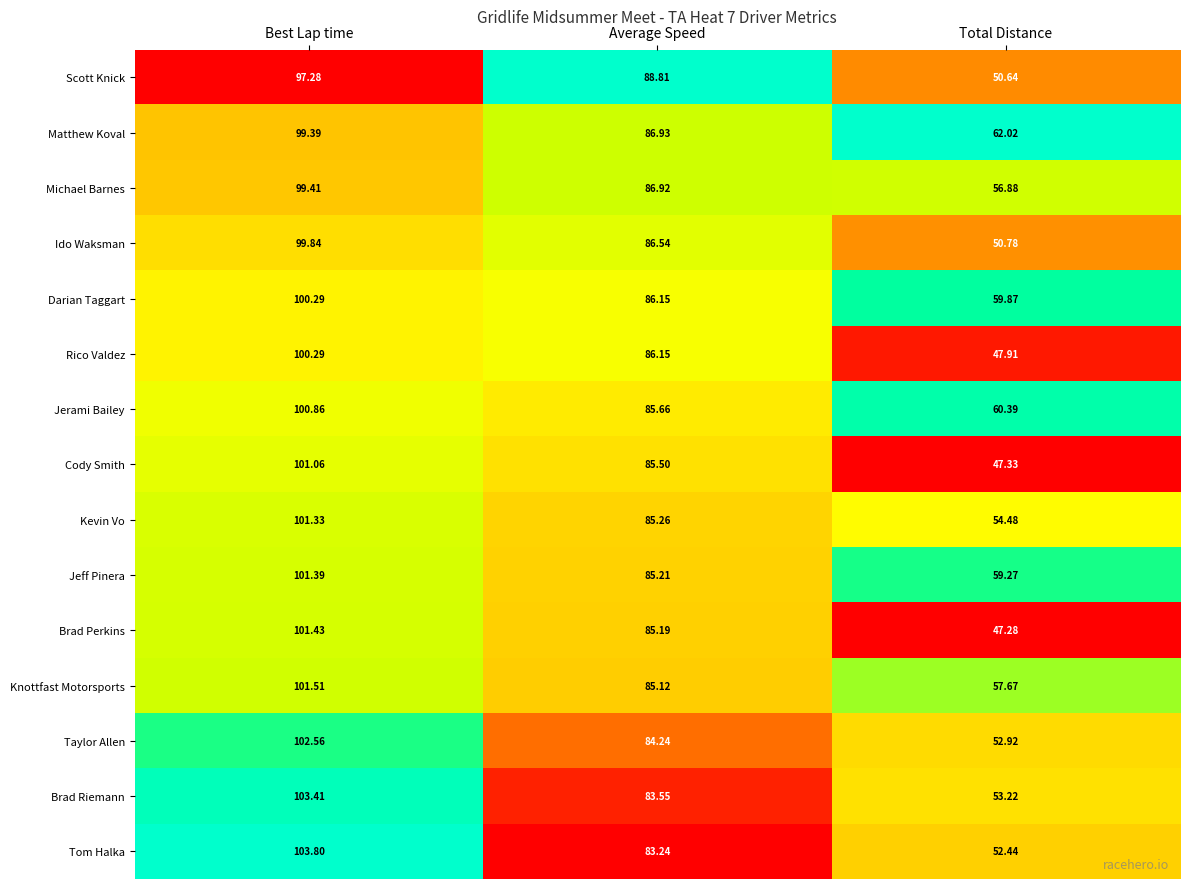

Between Best Lap time and Average Speed, which series saw the biggest shift?

Tom Halka